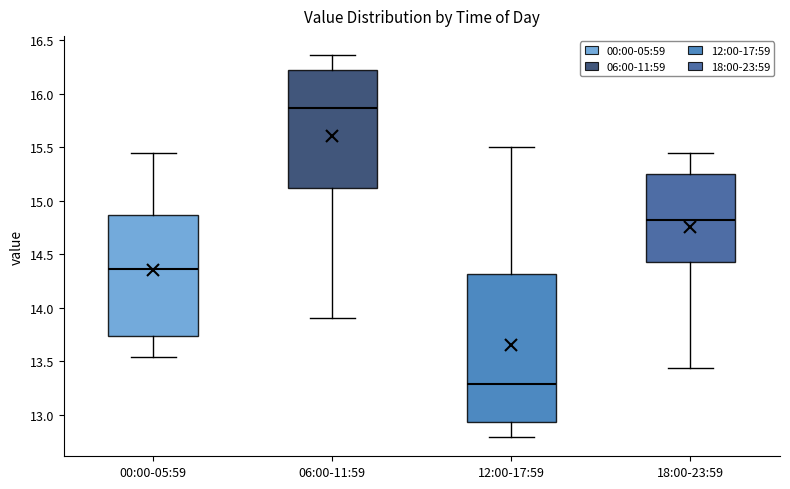

Which box has the highest median line?

06:00-11:59